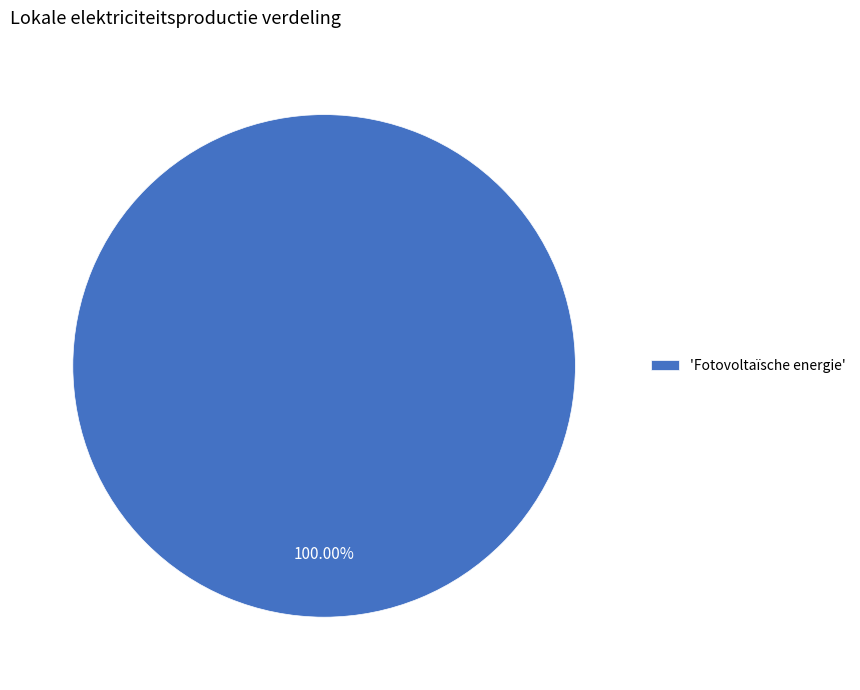

Which category accounts for the majority?

'Fotovoltaïsche energie'